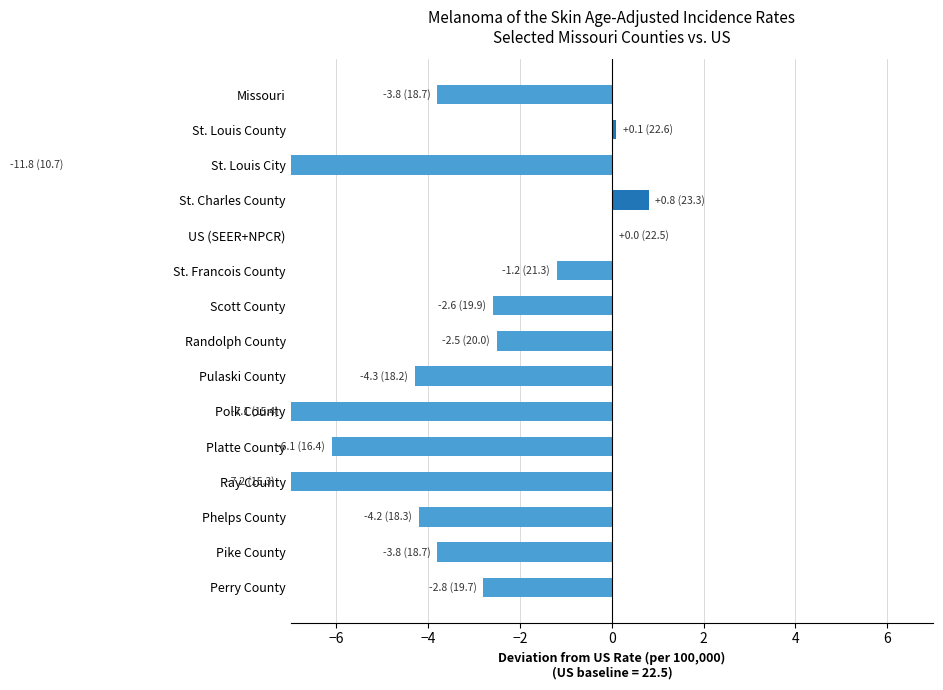

What position from the right is St. Louis City?

13